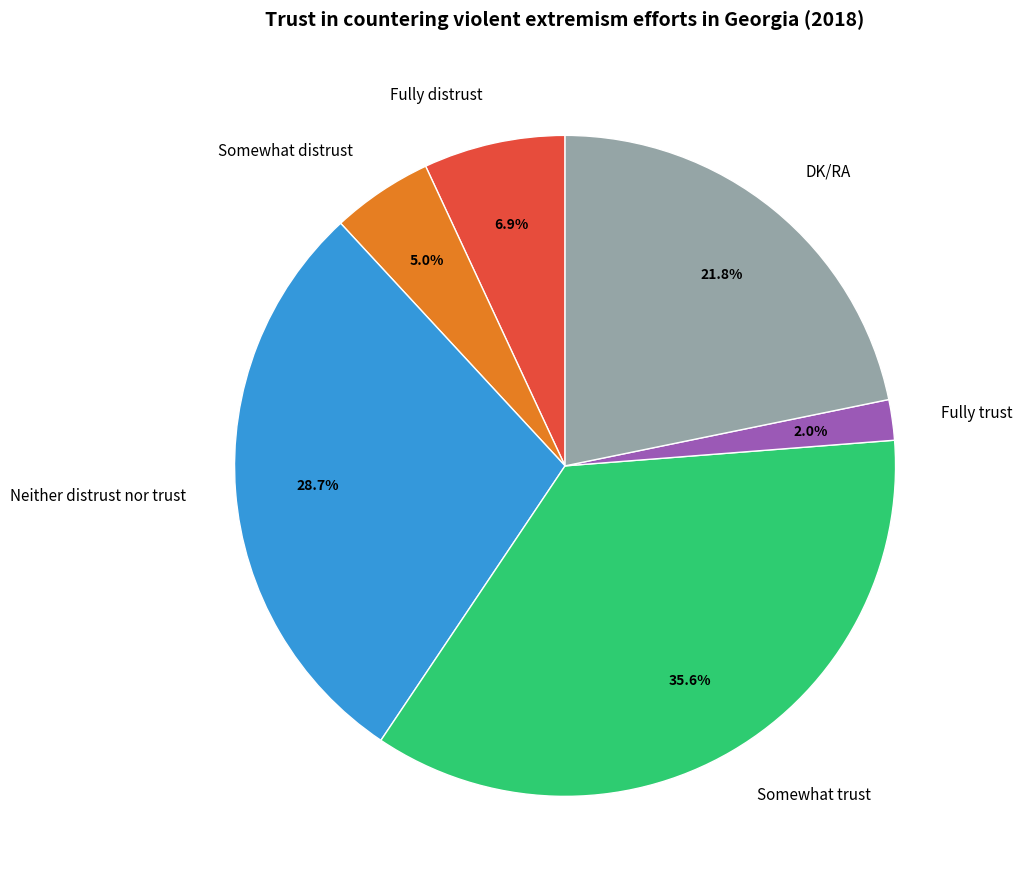

How many segments does this pie chart have?

6